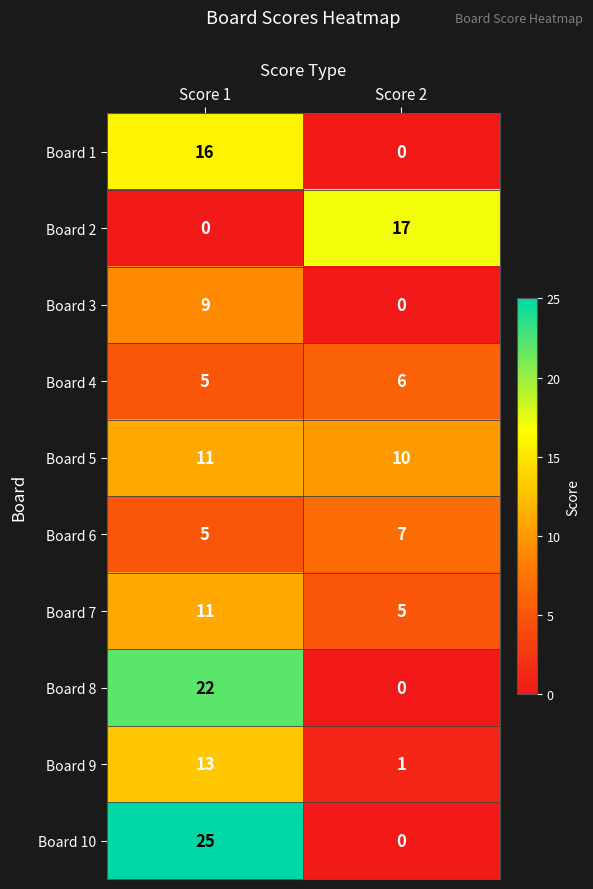

Which series has the widest spread of values?

Board 10